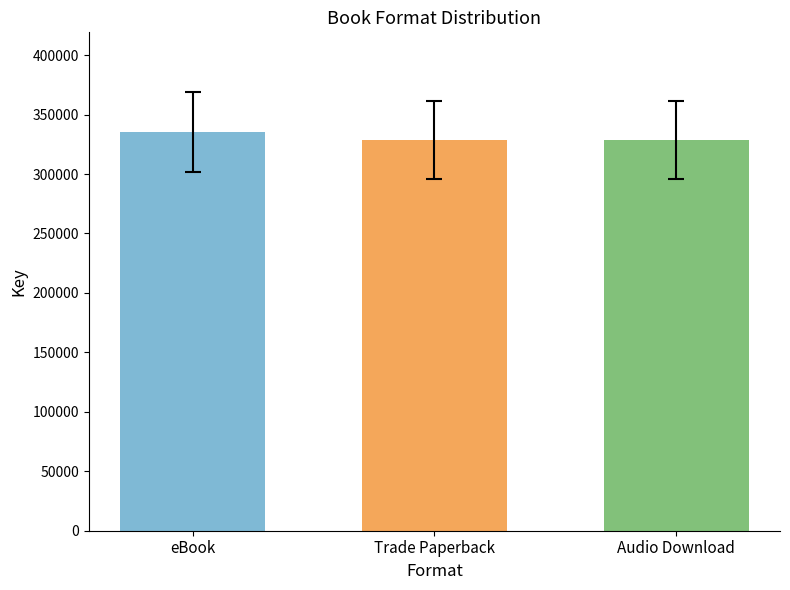

What is the average value?

330649